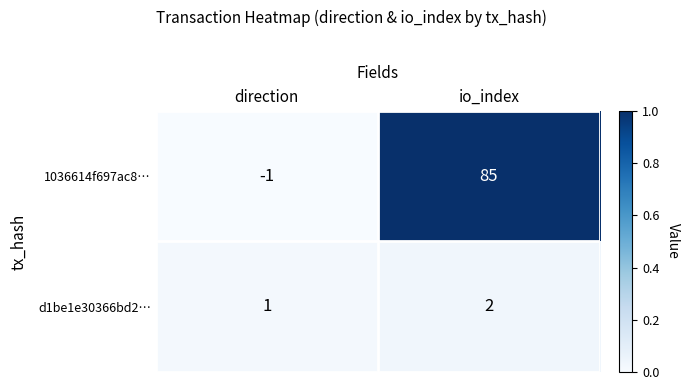

List the series in order of their overall mean, highest first.

1036614f697ac8…, d1be1e30366bd2…